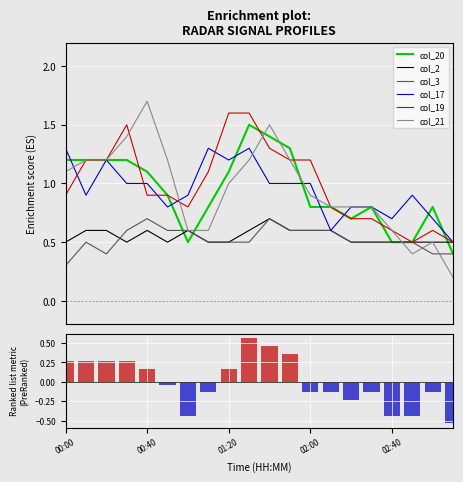

What is the difference between the maximum and minimum values in the col_3 series?

0.4